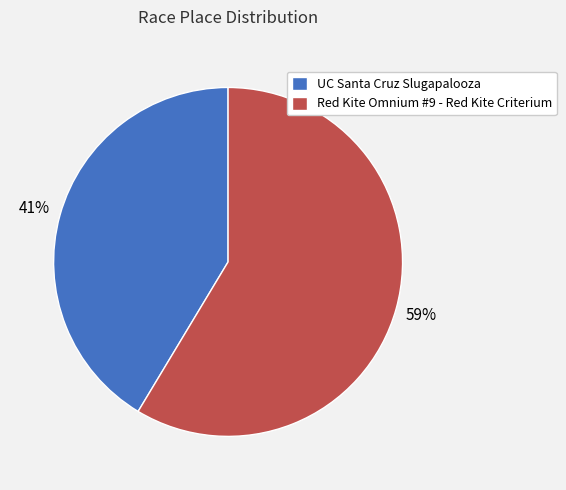

True or false: Red Kite Omnium #9 - Red Kite Criterium accounts for 52% of the total.

False